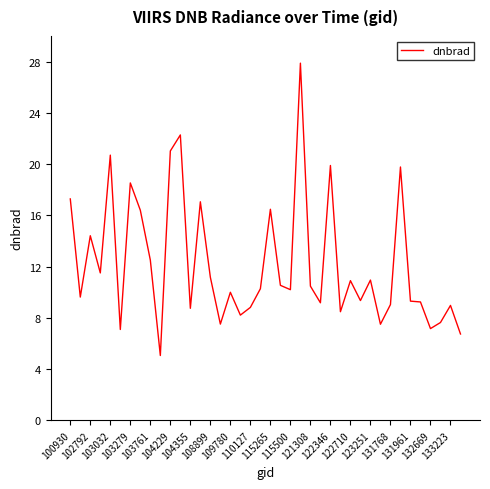

What is the minimum value shown in the chart?

5.1